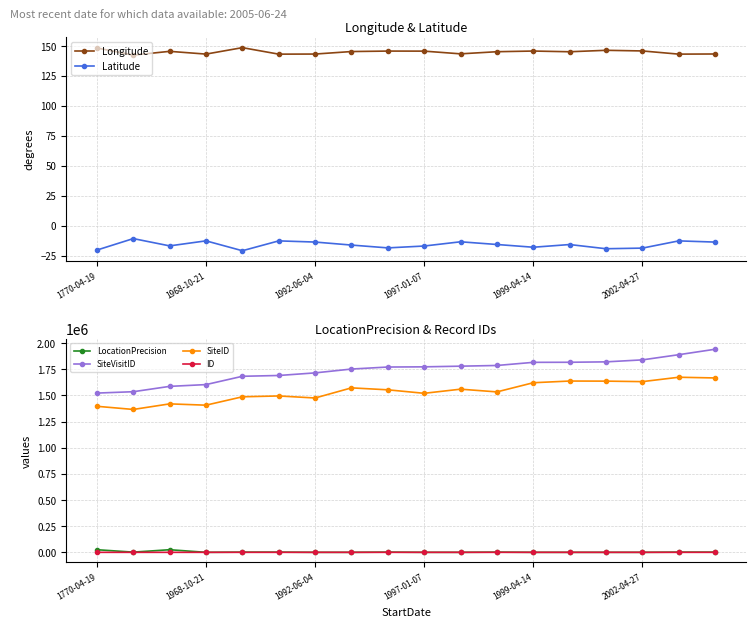

Which series has the largest total across all categories?

SiteVisitID